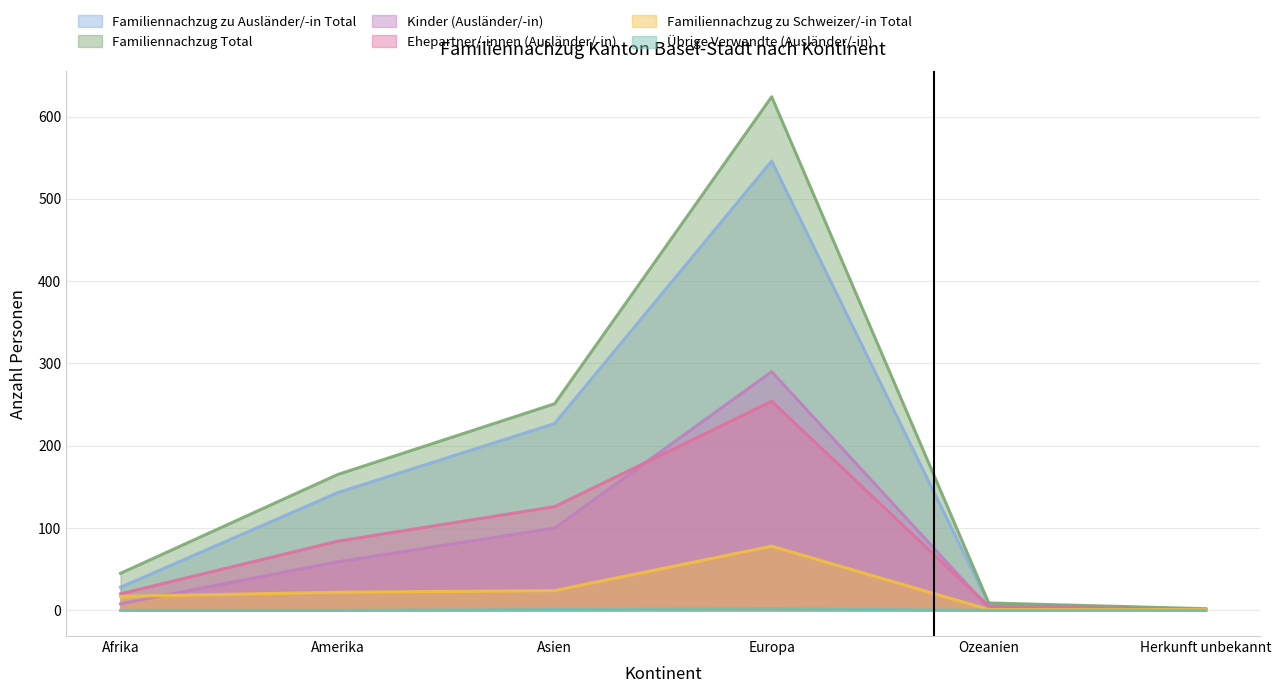

True or false: Familiennachzug Total and Kinder (Ausländer/-in) cross at least once.

False